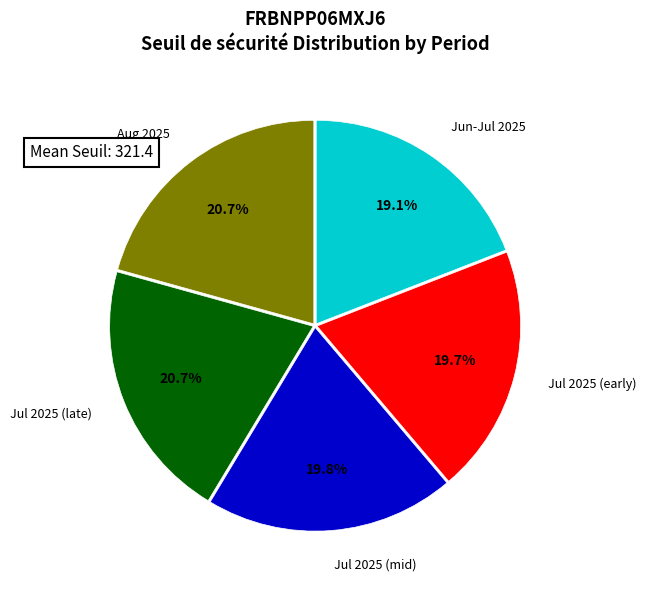

Is there a majority slice in this chart?

No